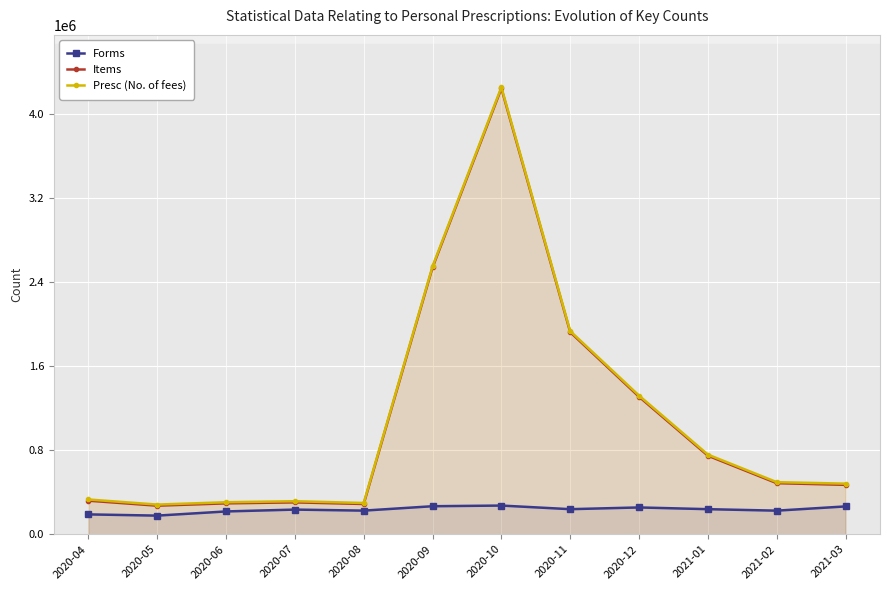

At which category is the sum across all series the highest?

2020-10